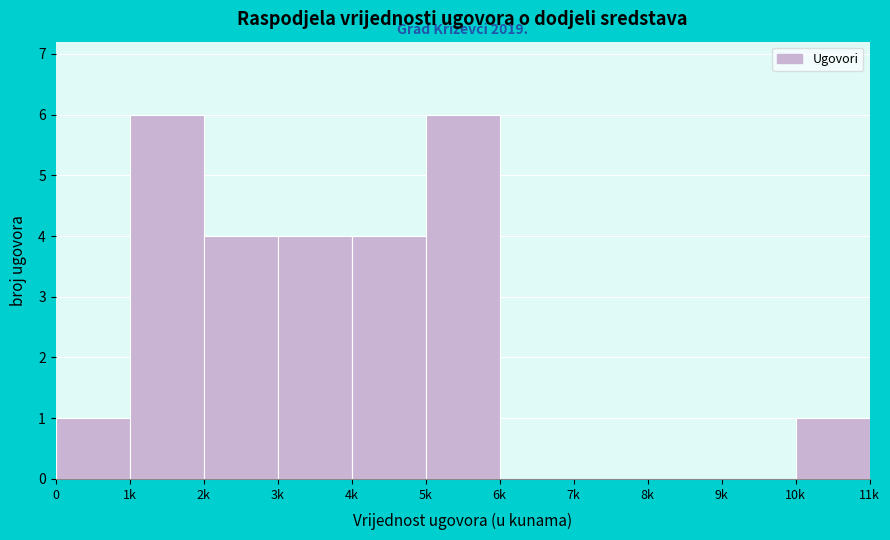

Reading right to left, what are all the values shown in this chart?

10k=1	9k=0	8k=0	7k=0	6k=0	5k=6	4k=4	3k=4	2k=4	1k=6	0=1